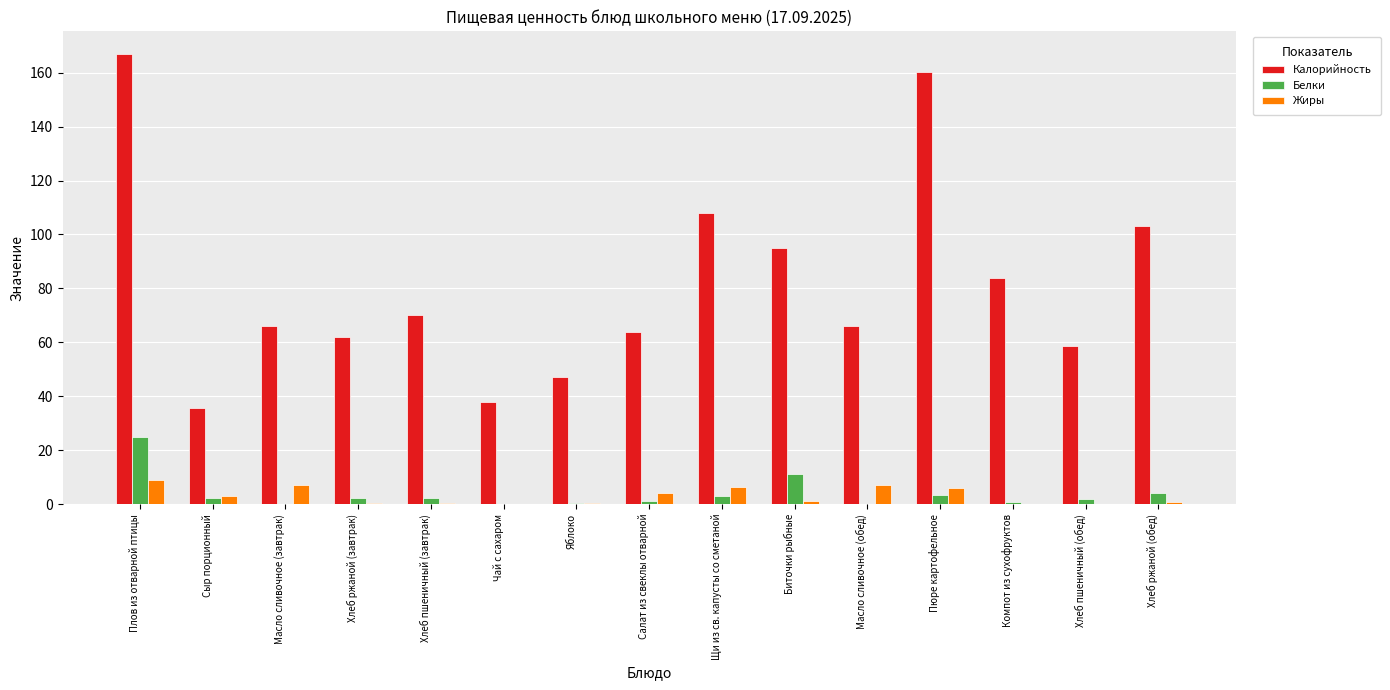

Is the value of Калорийность at Пюре картофельное greater than the value of Жиры at Чай с сахаром?

Yes